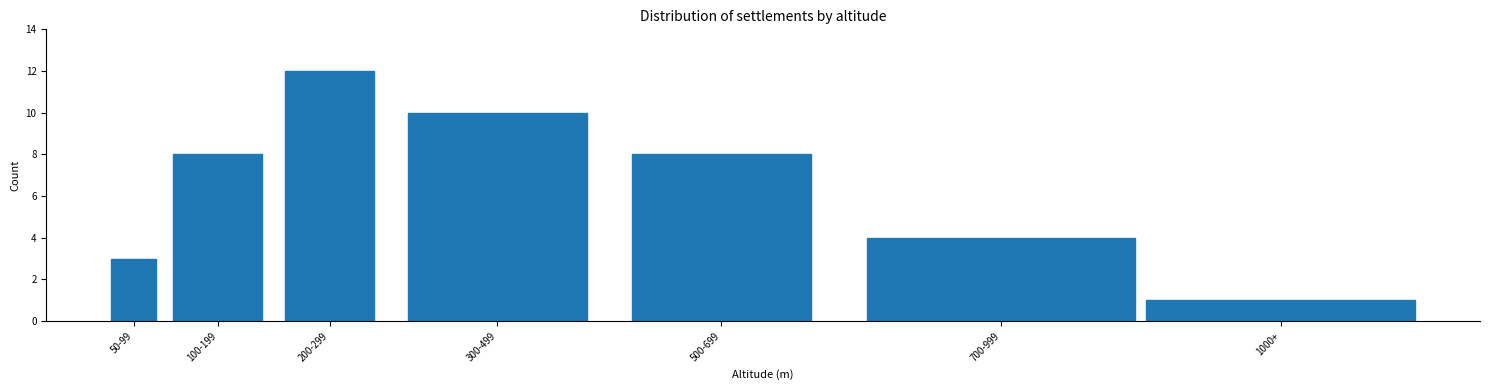

Reading right to left, what are all the values shown in this chart?

1000+=1	700-999=4	500-699=8	300-499=10	200-299=12	100-199=8	50-99=3